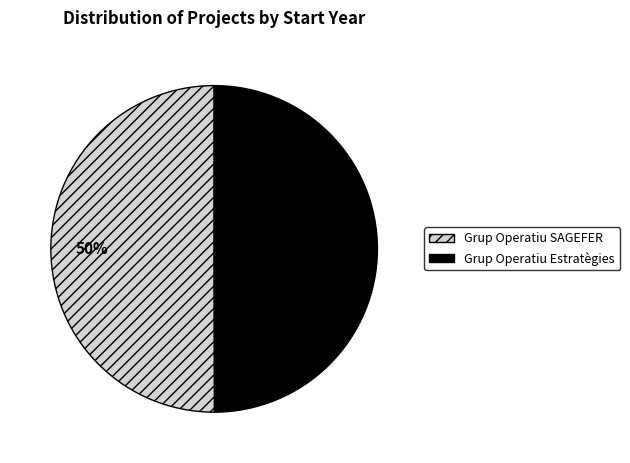

Do Grup Operatiu SAGEFER and Grup Operatiu Estratègies together represent more than half of the pie?

Yes